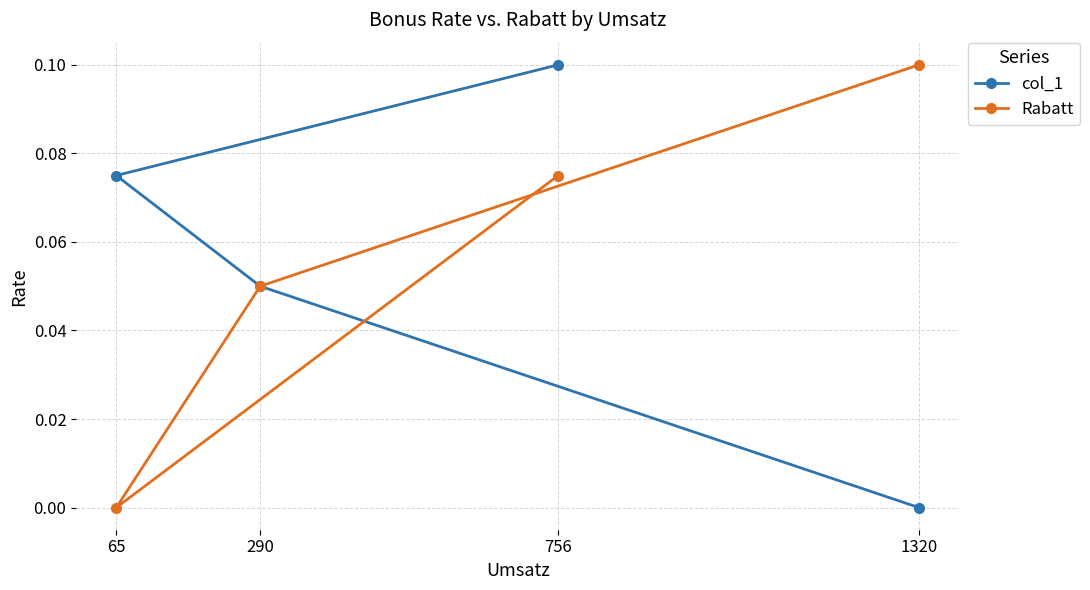

How many values in the Rabatt series exceed 0?

3